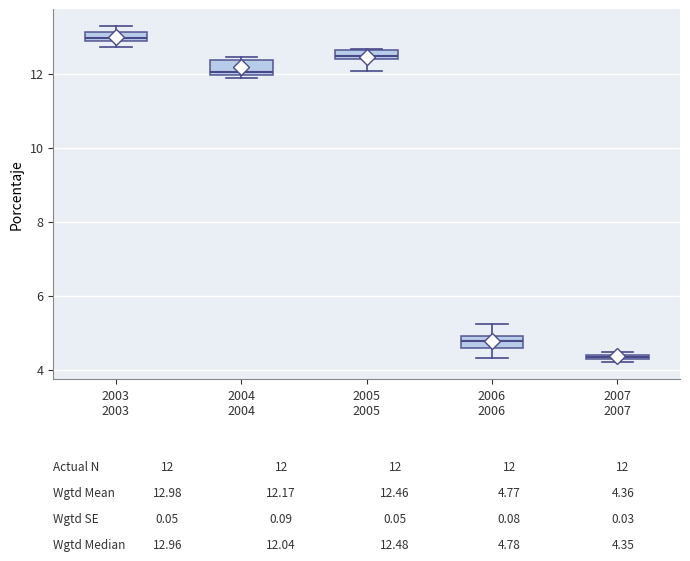

Which box has the lowest median line?

2007